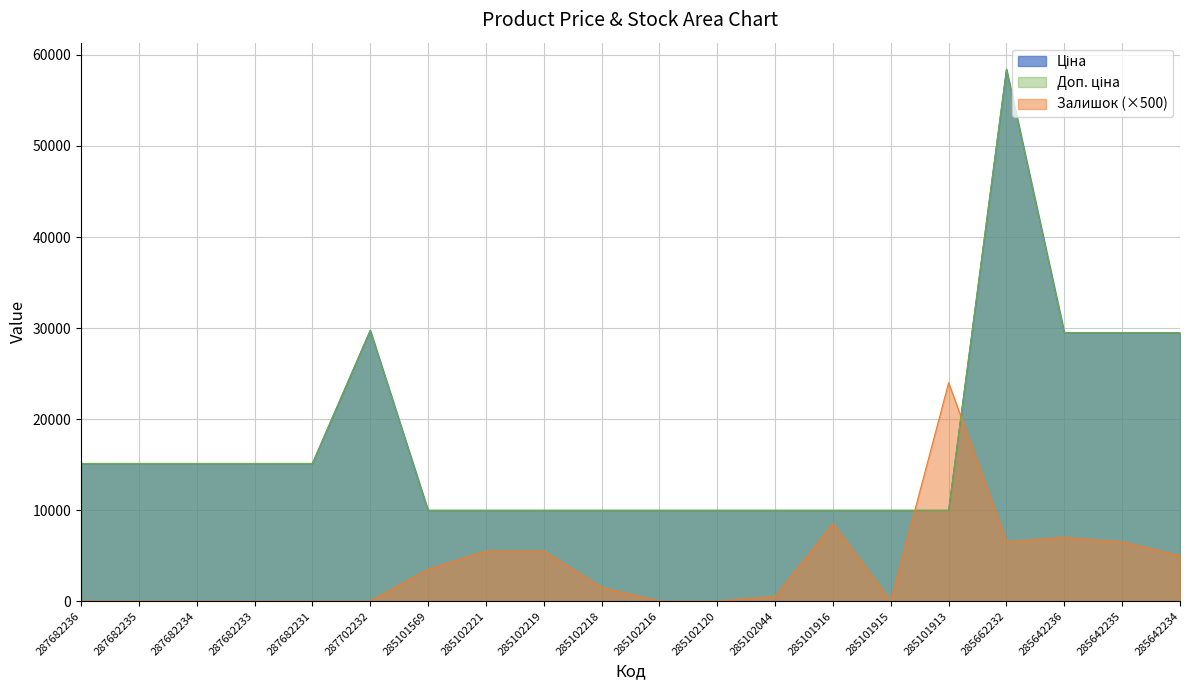

What is the sum of all Залишок values?

74000.0